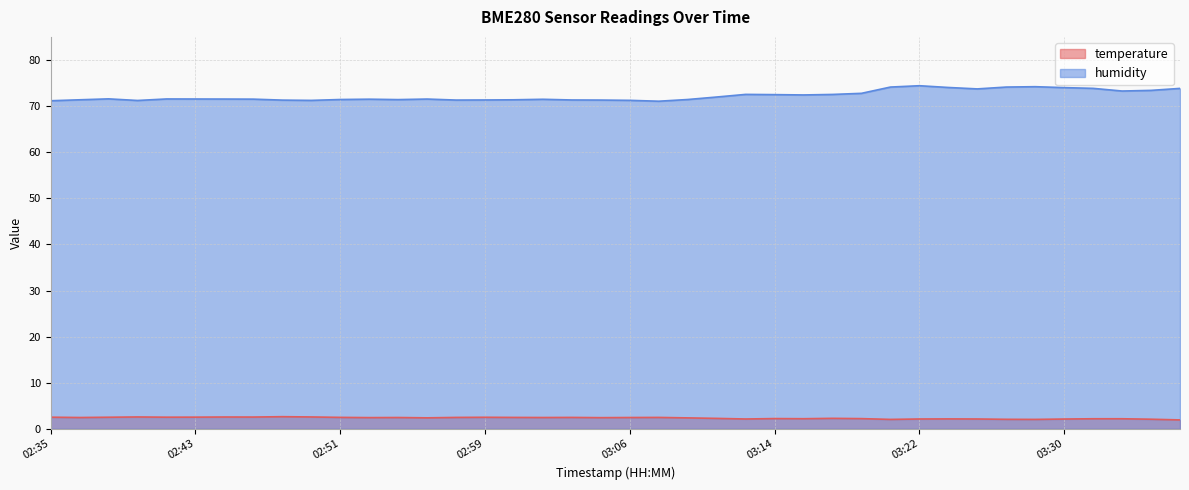

What position from the left is 03:31?

37